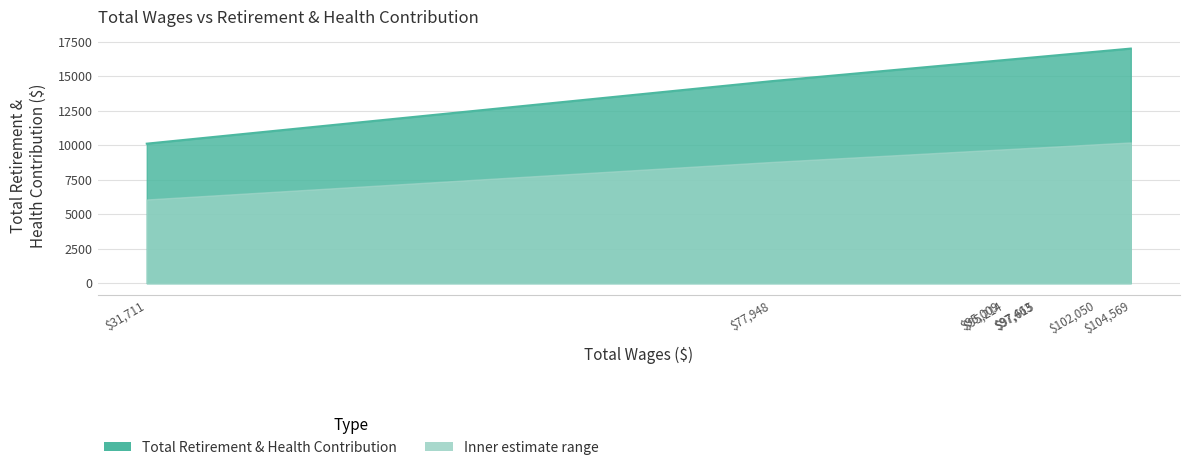

What is the difference between the maximum and minimum values?

6892